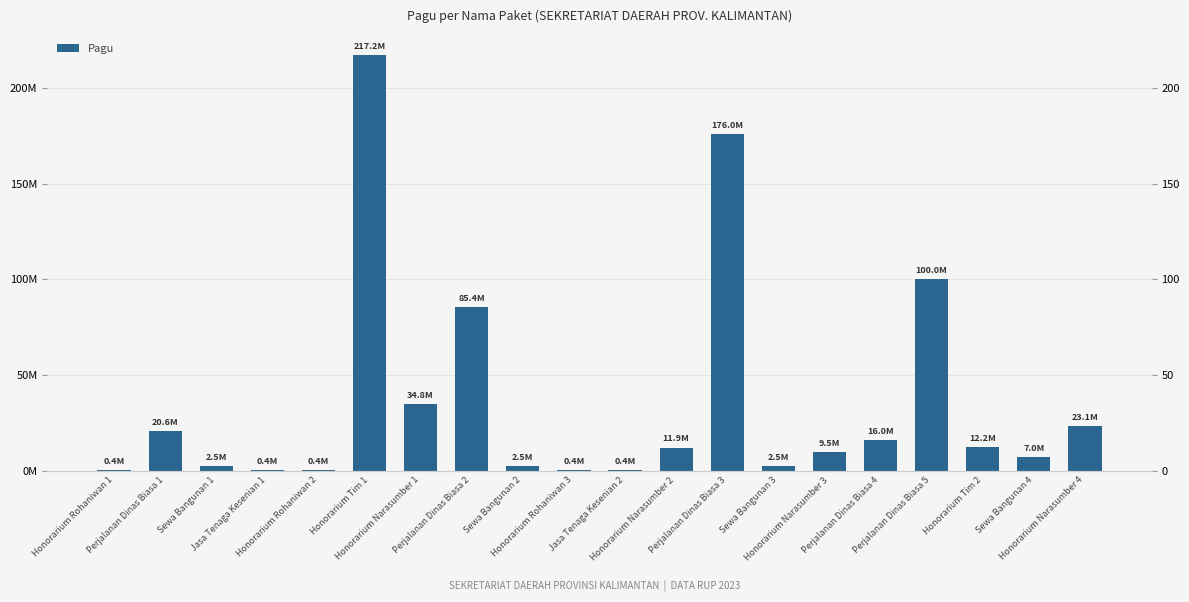

Reading left to right, what are all the values shown in this chart?

0.4	20.6	2.5	0.4	0.4	217.2	34.8	85.4	2.5	0.4	0.4	11.9	176.0	2.5	9.5	16.0	100.0	12.2	7.0	23.1